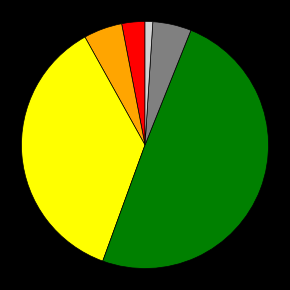

Does any single category account for the majority?

No